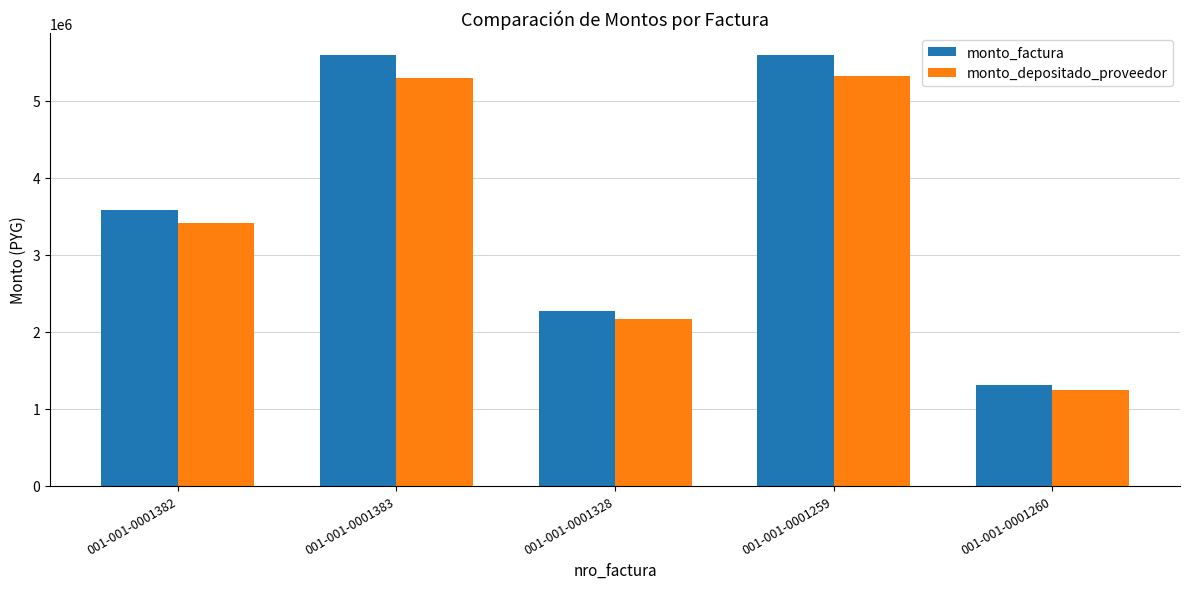

Read the monto_factura value at 001-001-0001383, to the nearest 10.

5596780